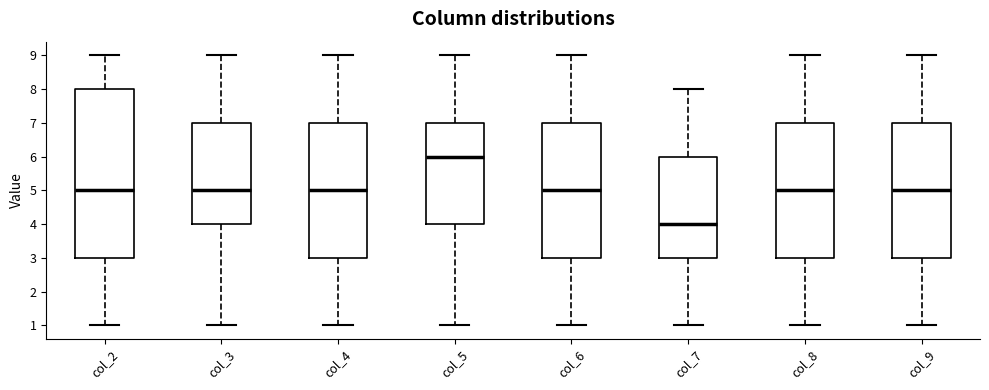

Which box has the lowest median line?

col_7